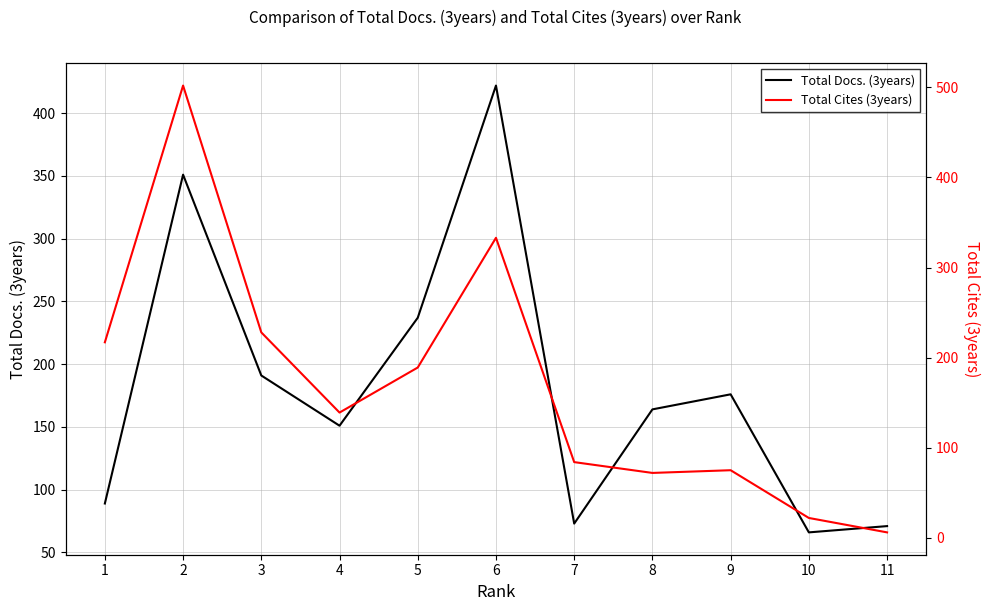

At how many categories does at least one series exceed 170?

6